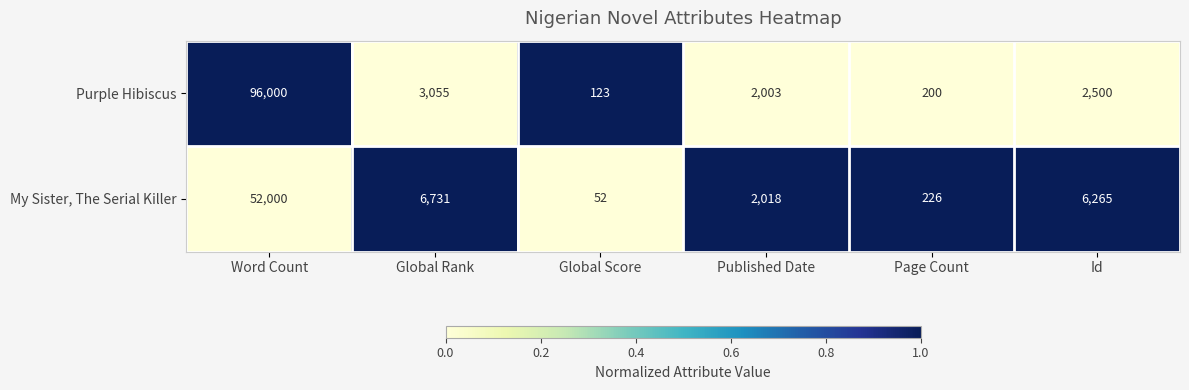

Where is My Sister, The Serial Killer nearest to the value 26026?

Global Rank